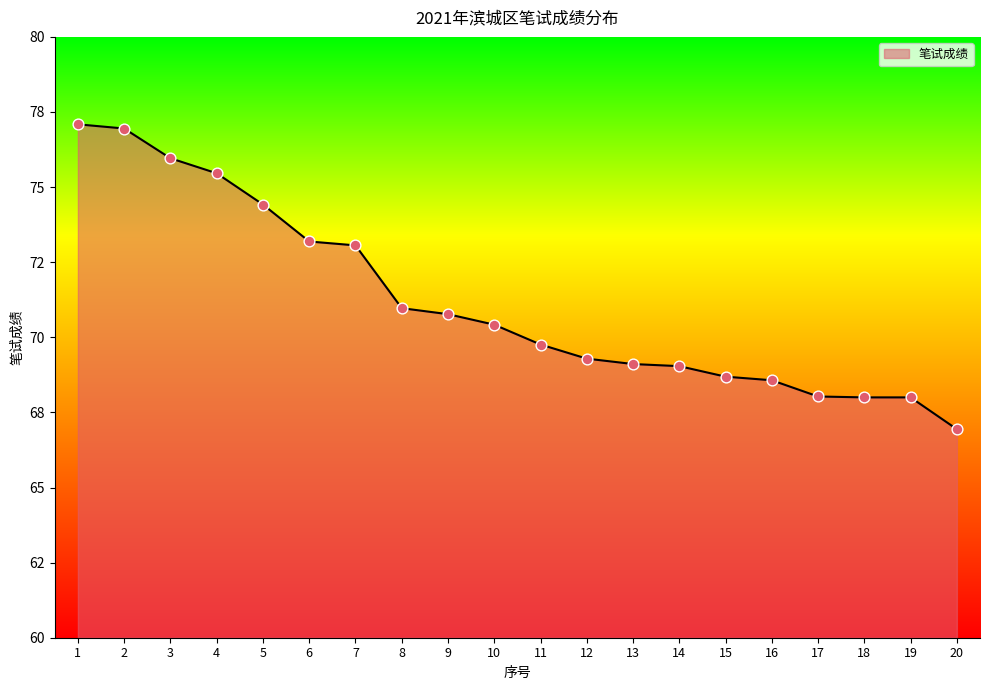

Approximately how many times larger is the value at 5 compared to 15?

1.1